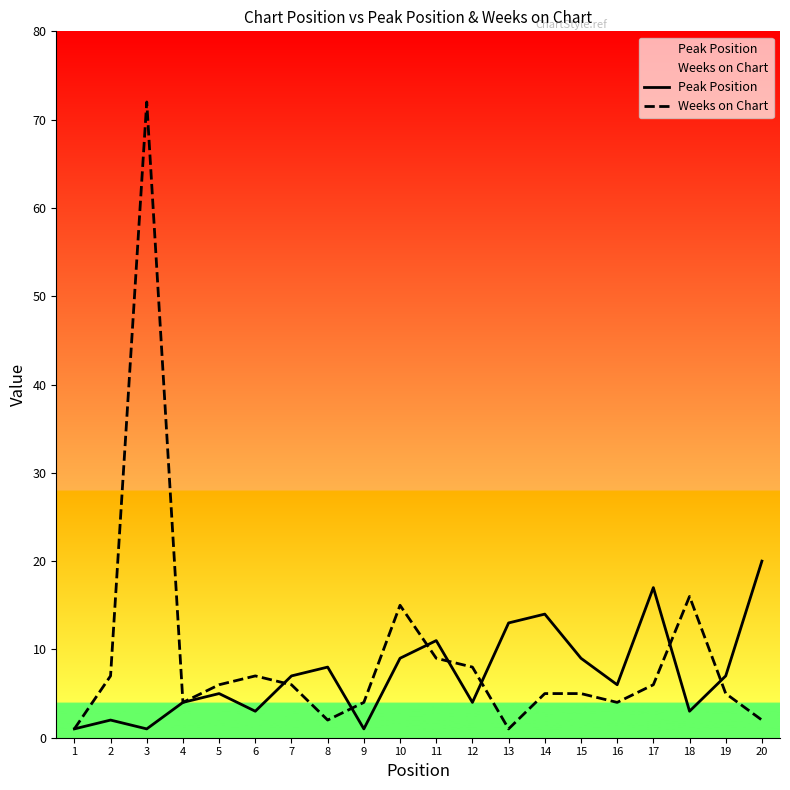

Rank the series at 4 from lowest to highest value.

Peak Position, Weeks on Chart